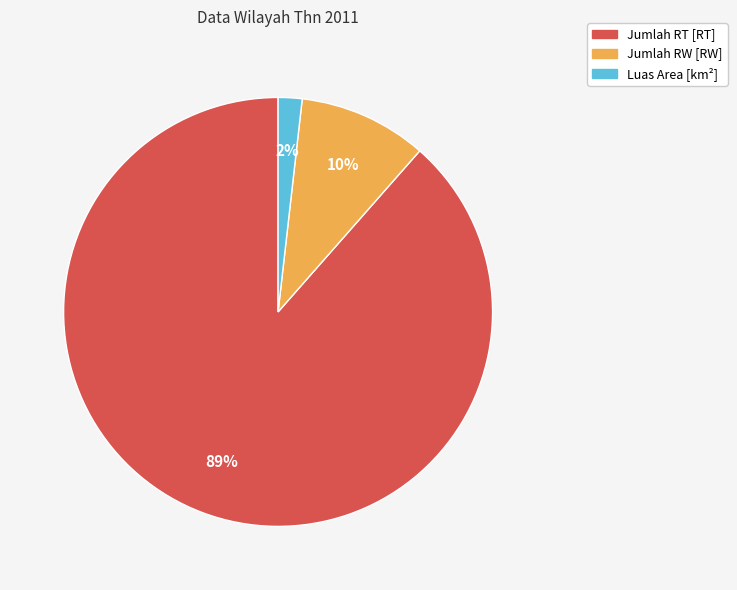

Which has a higher value, Jumlah RW [RW] or Luas Area [km²]?

Jumlah RW [RW]